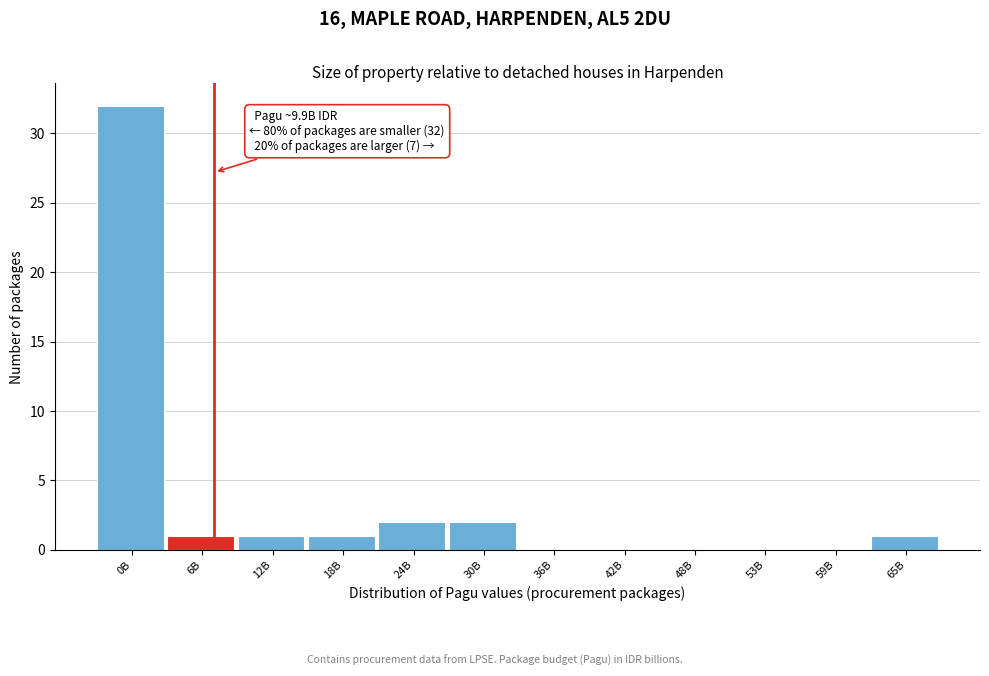

Reading right to left, extract all data points from this chart.

65B=1	59B=0	53B=0	48B=0	42B=0	36B=0	30B=2	24B=2	18B=1	12B=1	6B=1	0B=32